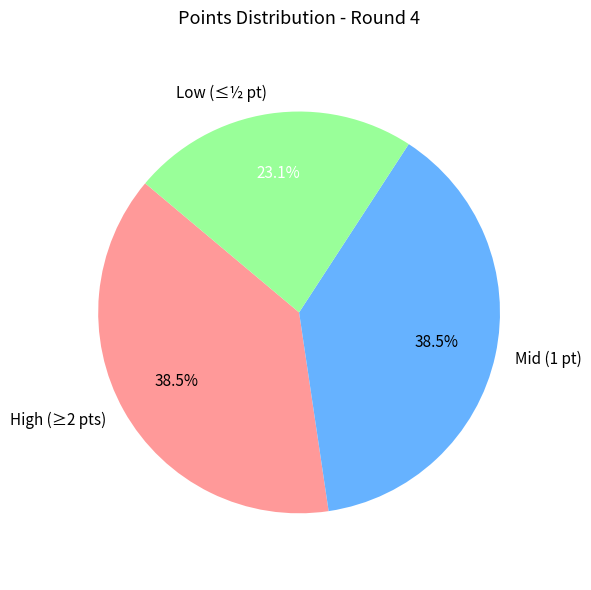

Does any single category account for the majority?

No